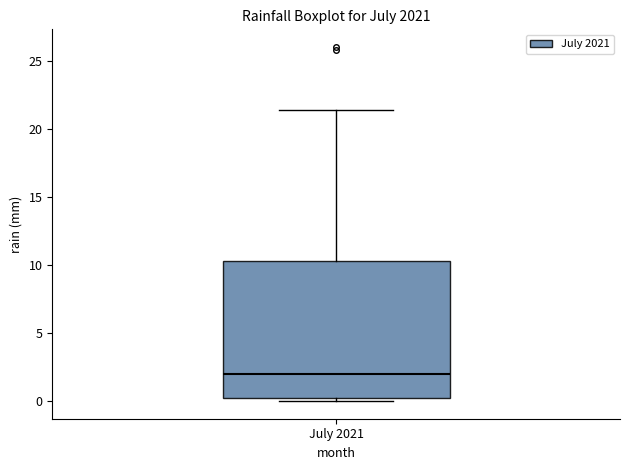

Transcribe this box plot: give where the median line is, the range the box spans, and where the two whiskers end, as read against the y-axis. The values are not printed on the chart, so give them approximately, as read against the axis.

median 2.0, box 0.0 to 10.5, whiskers 0.0 (just below the box's lower edge) to 21.5